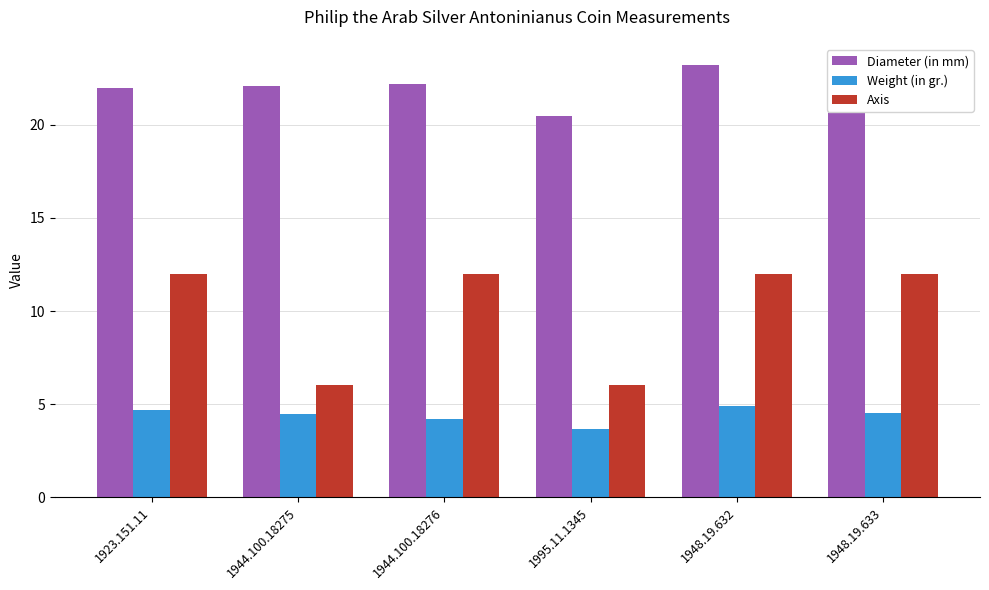

At 1923.151.11, list the series in order from largest to smallest.

Diameter (in mm), Axis, Weight (in gr.)